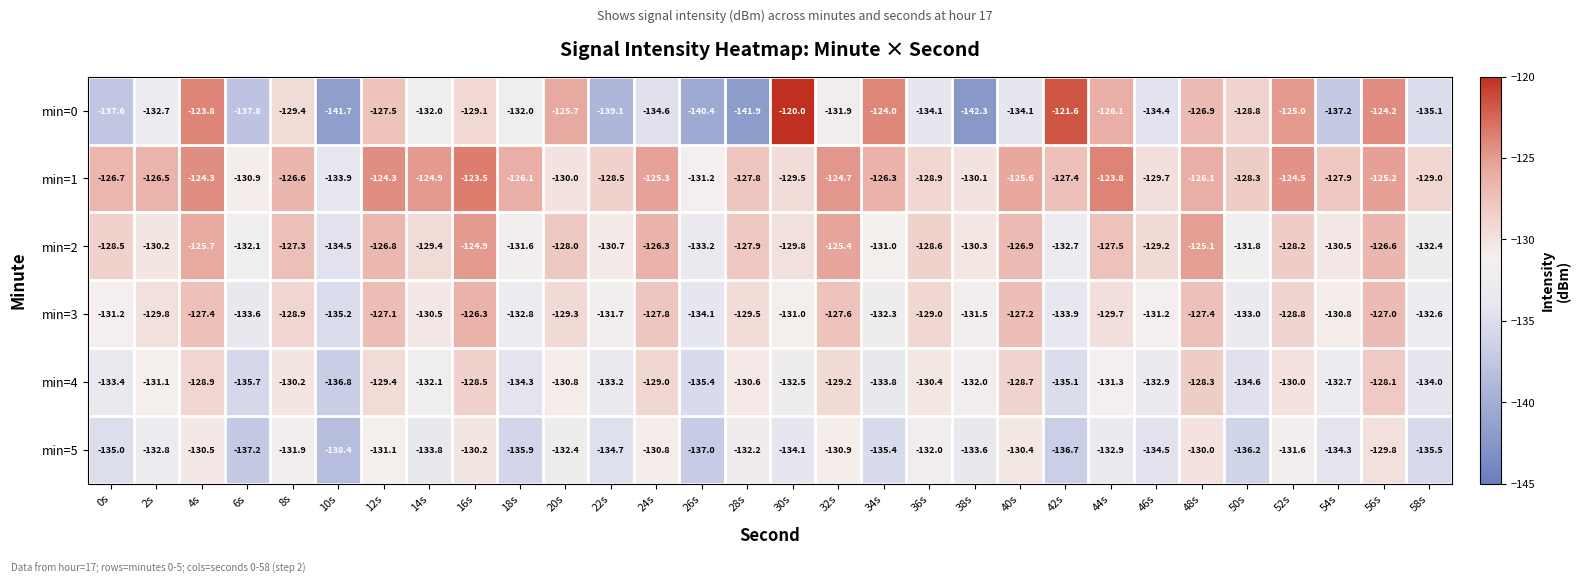

What is the approximate value of min=2 at 32s?

-125.4